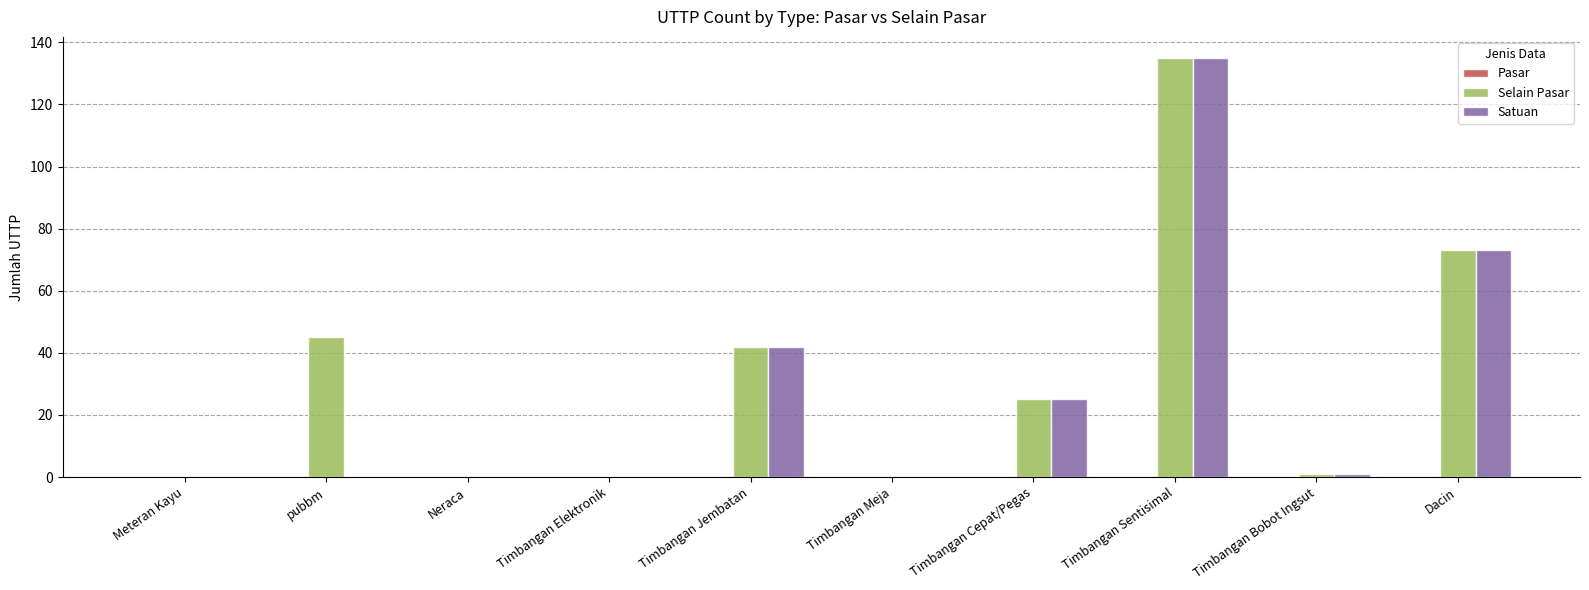

Count the number of categories in the chart.

10